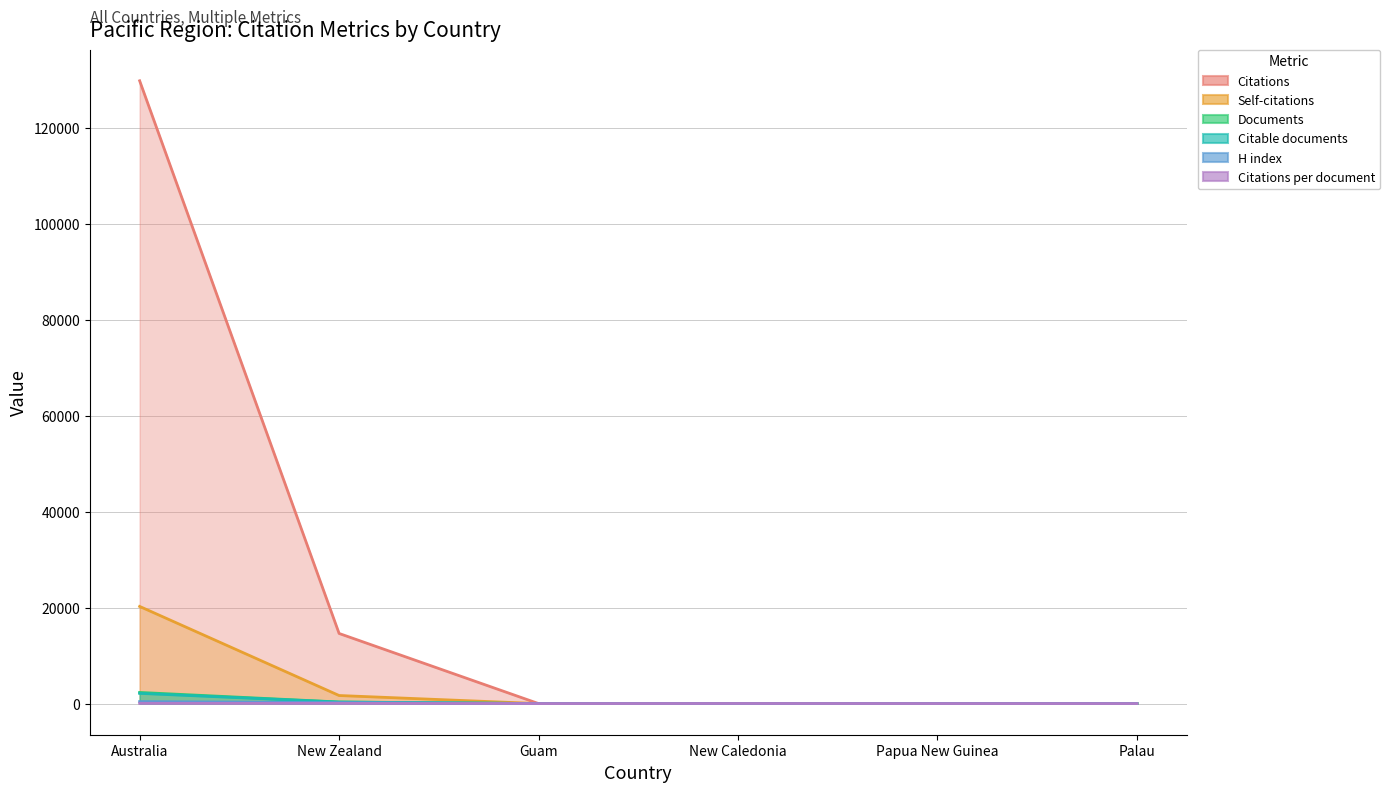

After their last crossing, which series has the higher values: Documents or Citations?

Citations